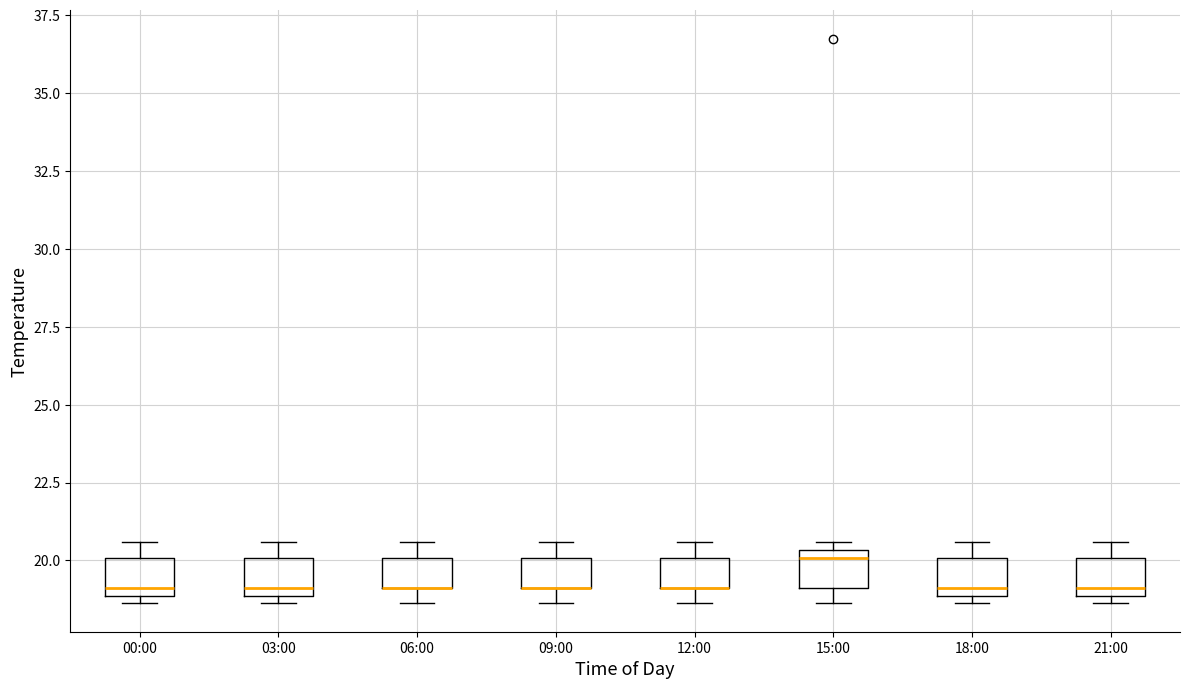

Where is the lower edge of the box for 03:00 on the y-axis? The values are not printed on the chart, so give them approximately, as read against the axis.

19.0